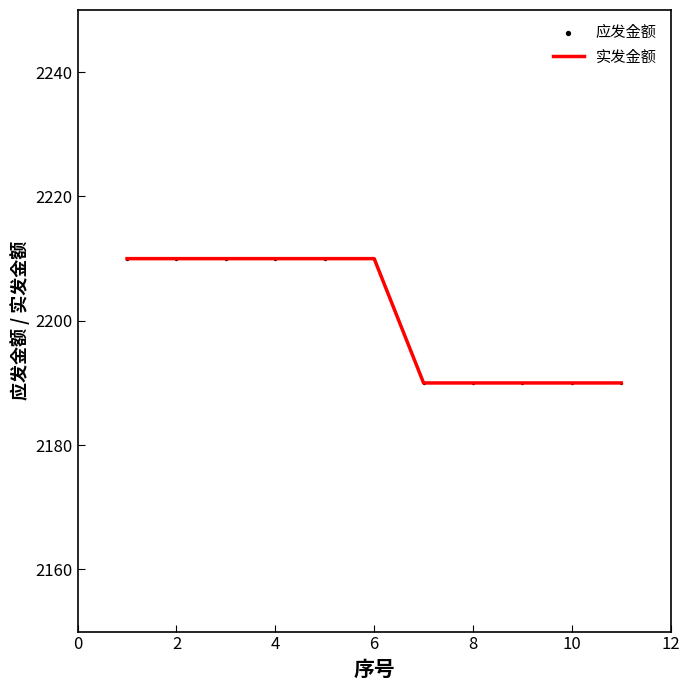

What is the difference between the maximum and minimum values?

20